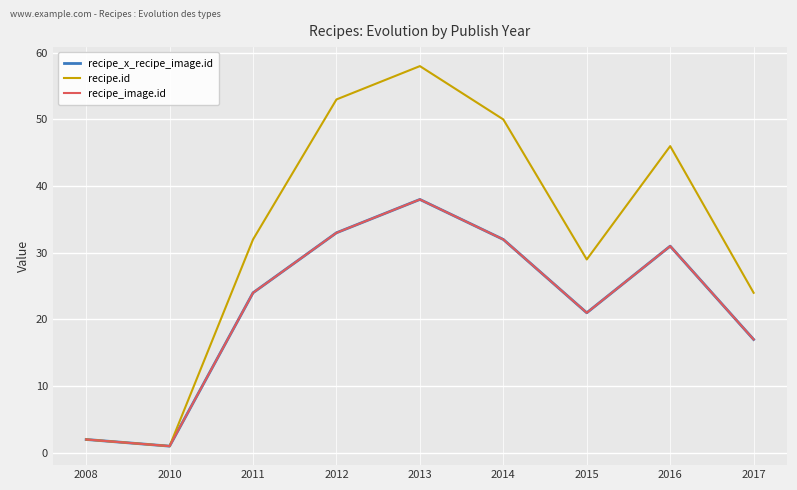

Does the chart have visible grid lines?

Yes